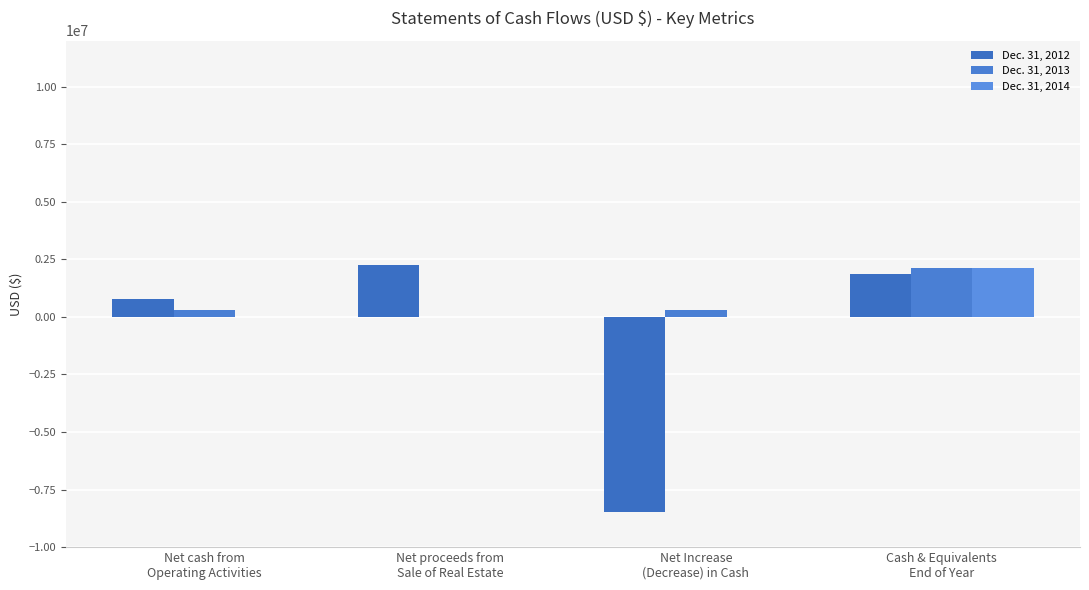

Are the bars grouped side by side (vs. stacked)?

Yes